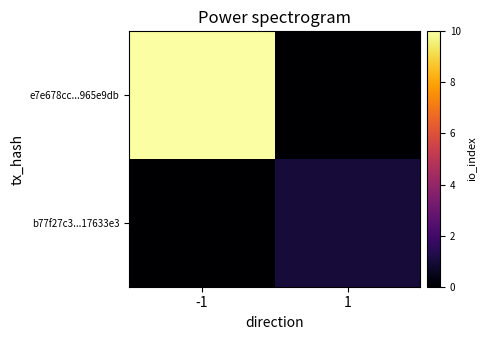

How many distinct data groups are displayed?

2